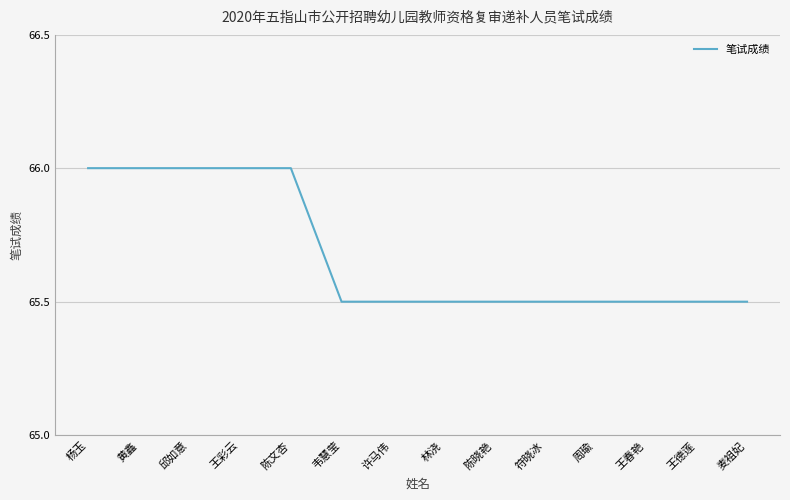

The value at 陈文杏 is 93.3. True or false?

False